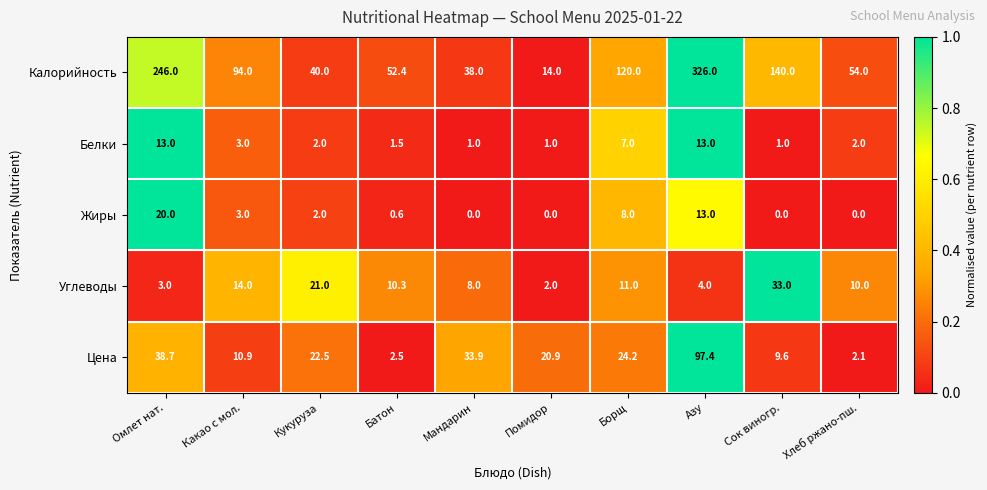

Which category has the highest value in the Цена series?

Азу